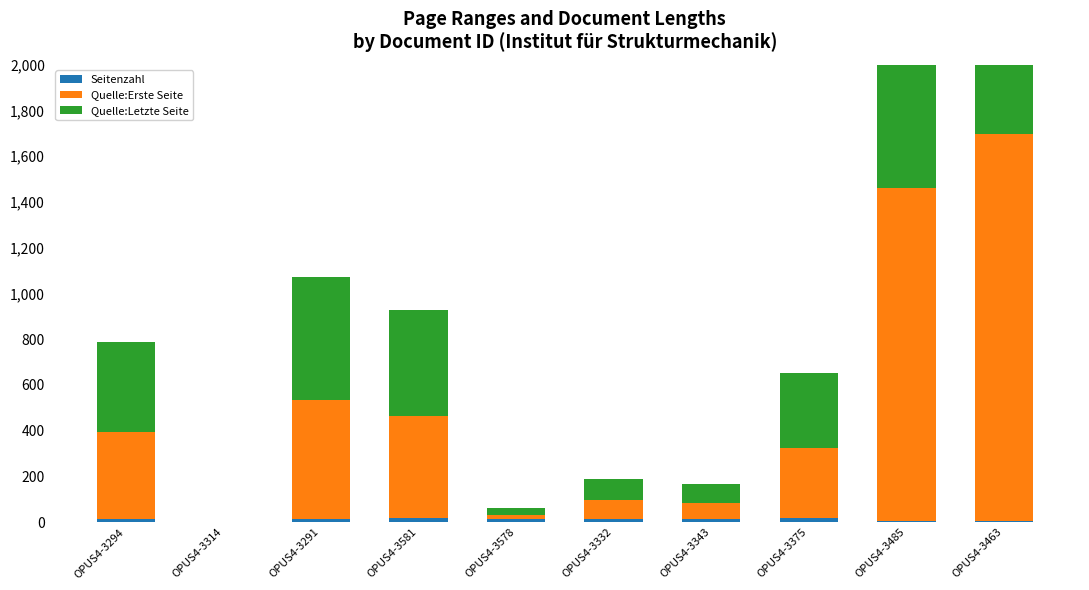

At which label does Seitenzahl reach its peak?

OPUS4-3581